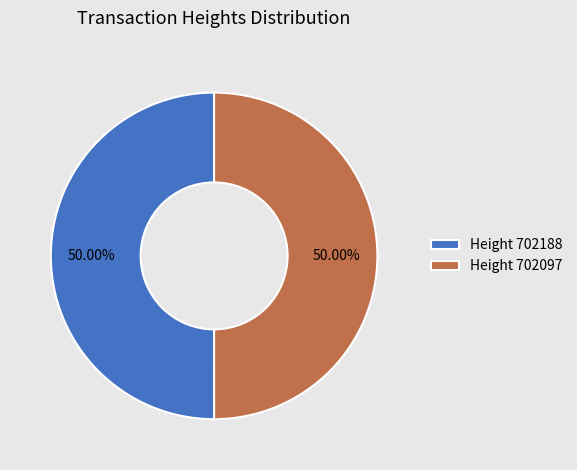

Combined, do Height 702188 and Height 702097 account for over 50%?

Yes